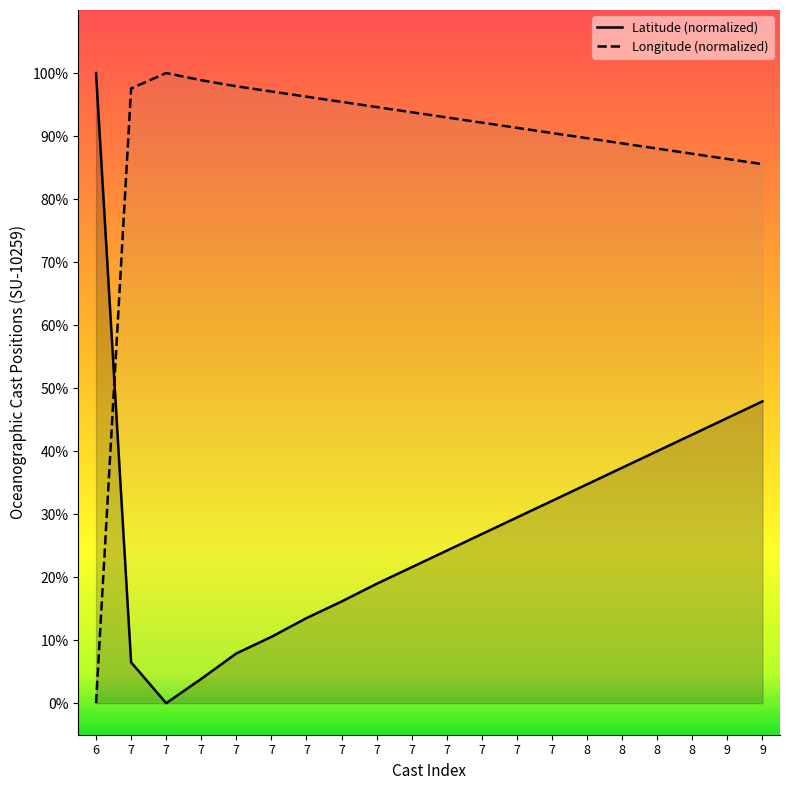

Reading left to right, extract all data points from this chart.

Latitude (normalized): 100.0	6.5	0.0	3.9	7.9	10.5	13.5	16.1	18.9	21.6	24.2	26.8	29.5	32.1	34.7	37.4	40.0	42.6	45.3	47.9
Longitude (normalized): 0.0	97.6	100.0	98.9	97.9	97.1	96.2	95.4	94.6	93.8	93.0	92.1	91.3	90.5	89.7	88.8	88.0	87.2	86.4	85.5